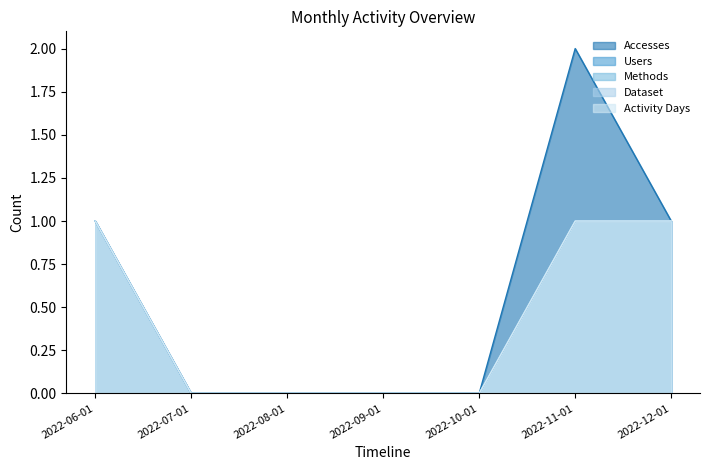

Which label corresponds to the largest value in the chart?

2022-11-01